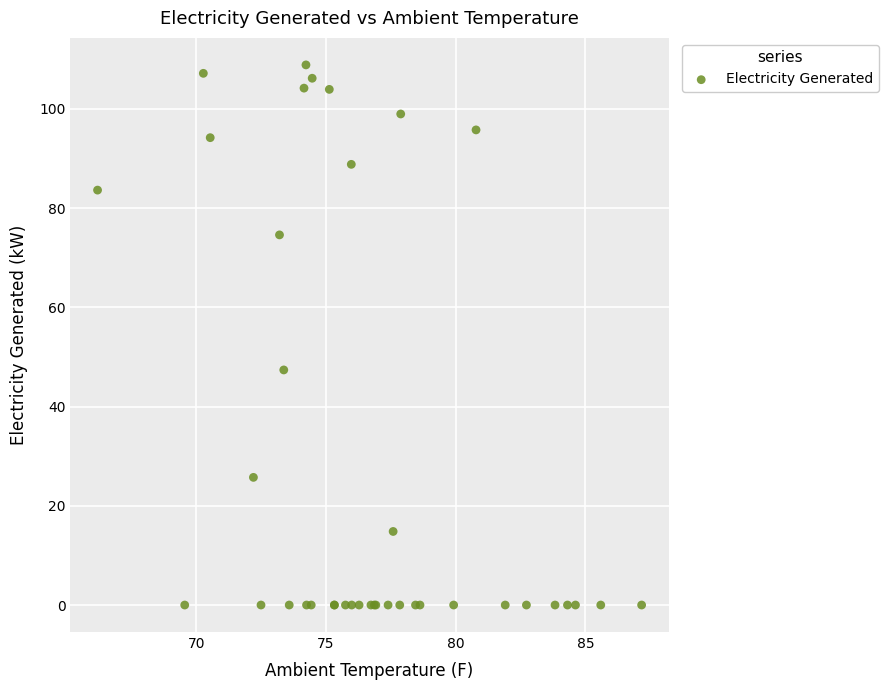

What Y value in the scatter plot is closest to 54?

47.4